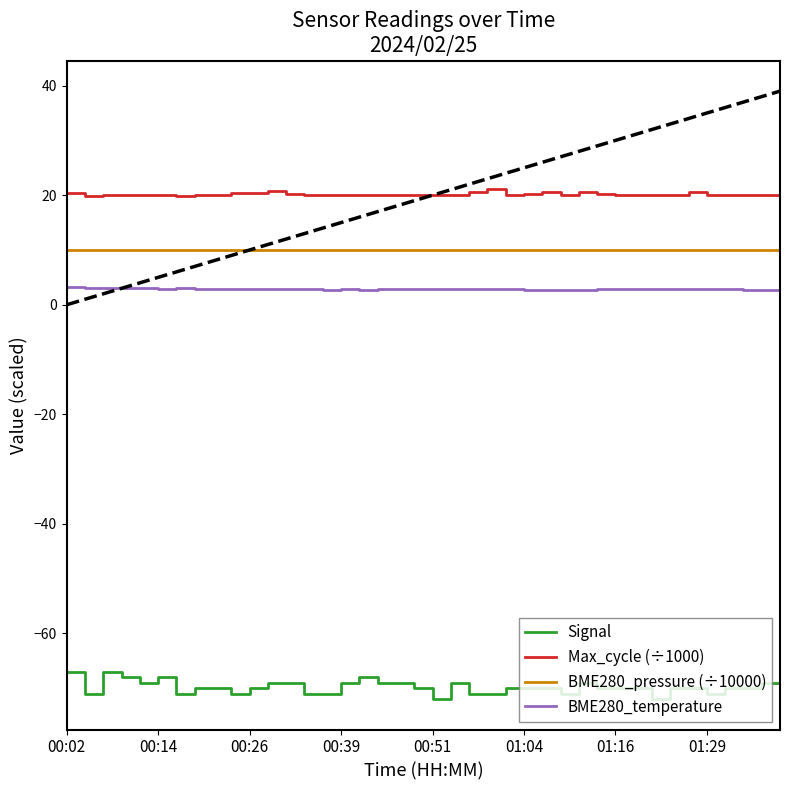

List the series in order of their peak value, highest first.

Max_cycle (÷1000), BME280_pressure (÷10000), BME280_temperature, Signal